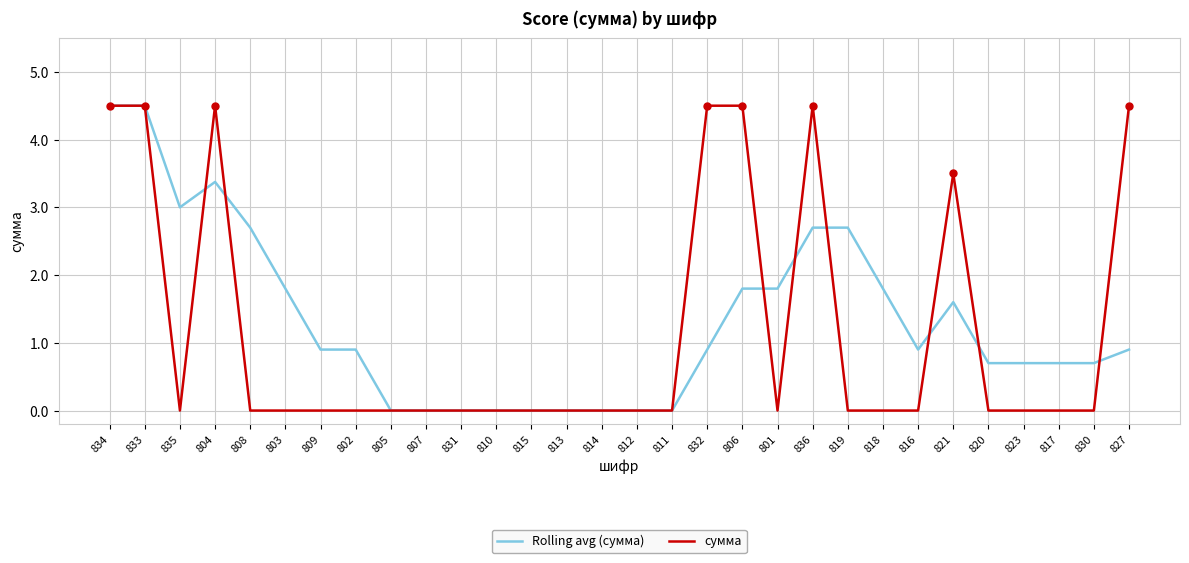

How many lines are shown in the chart?

2